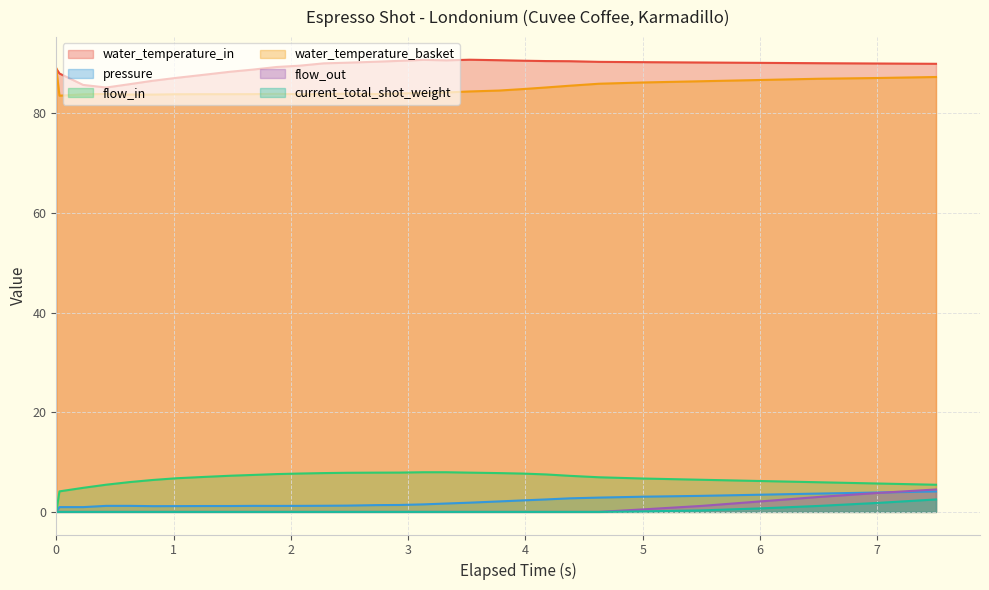

What is the greatest value displayed?

90.8